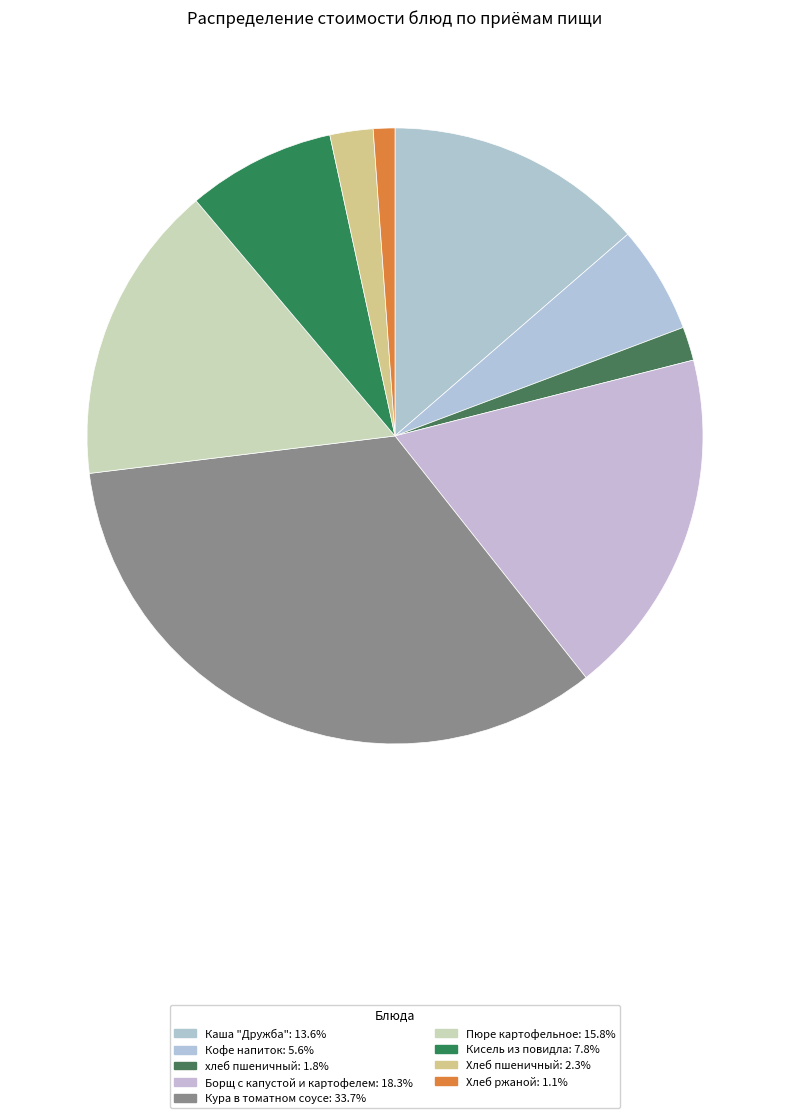

Is it true that Борщ с капустой и картофелем is 8% of the pie?

False